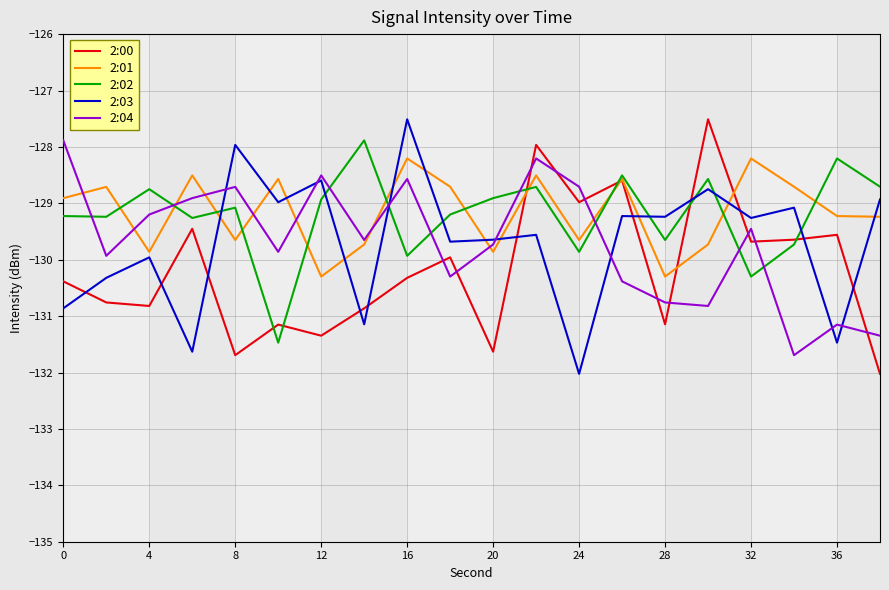

After their last crossing, which series has the higher values: 2:03 or 2:01?

2:03